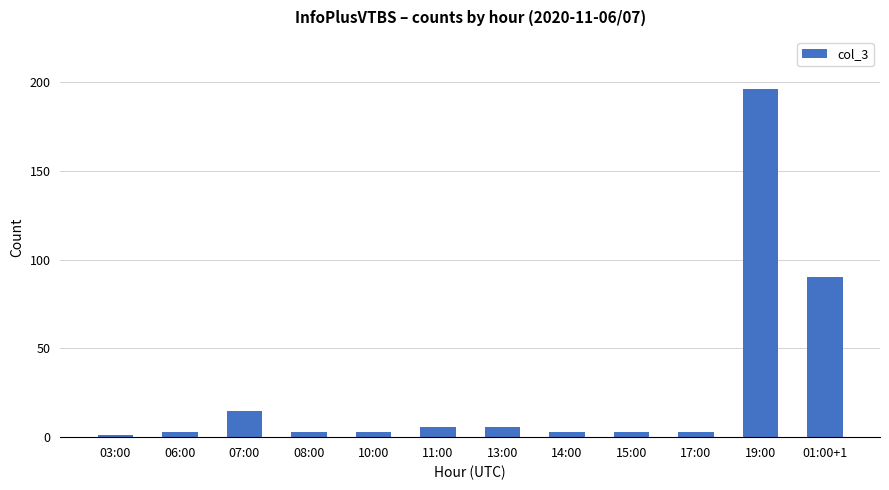

Between 03:00 and 10:00, which is larger?

10:00